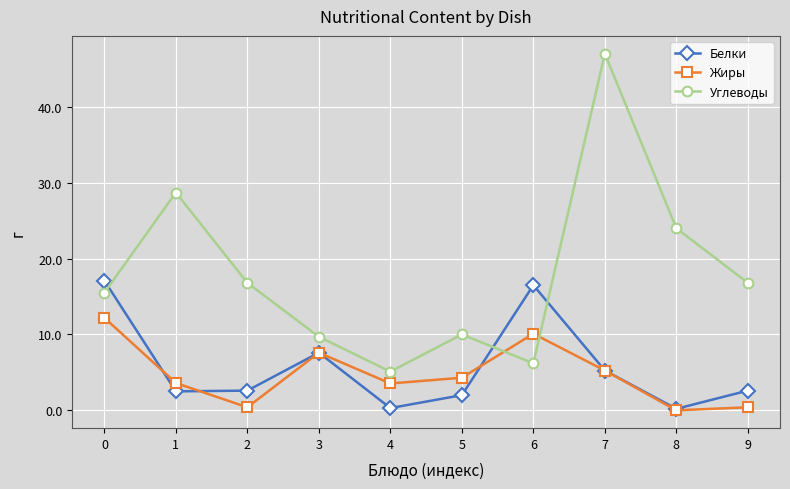

At how many categories does at least one series exceed 42?

1